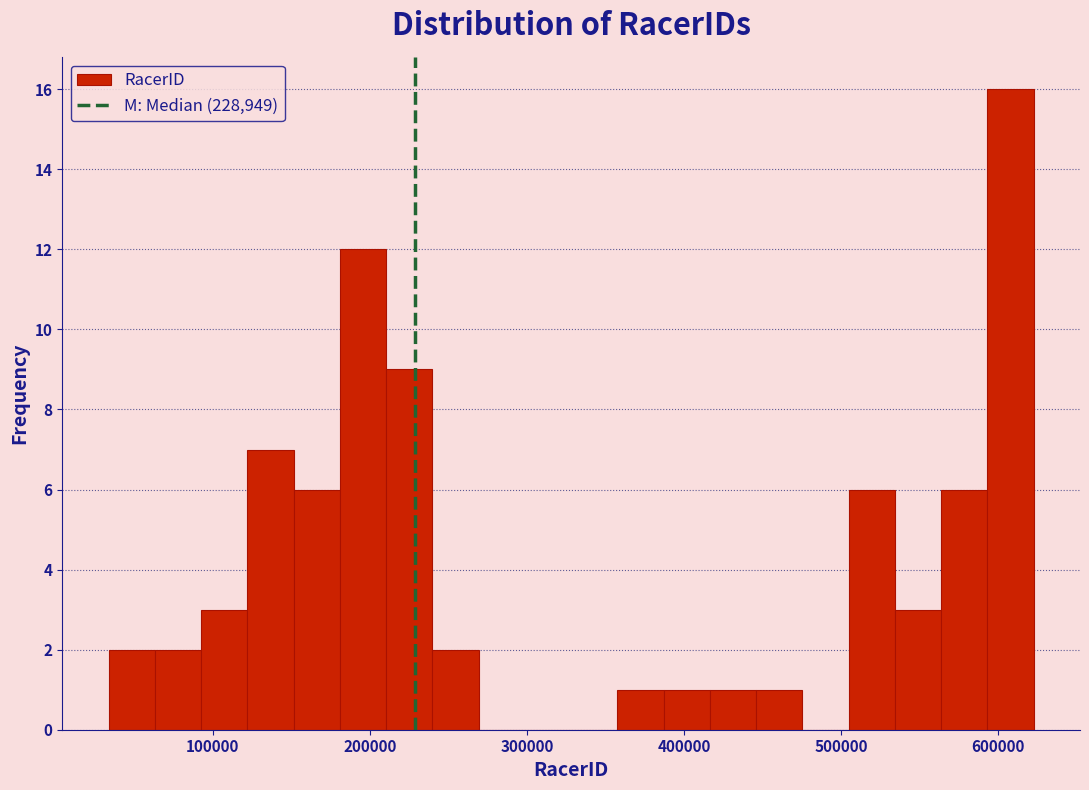

Around what value on the x-axis is the tallest bar? Give the approximate position of its centre, as read against the axis.

610000